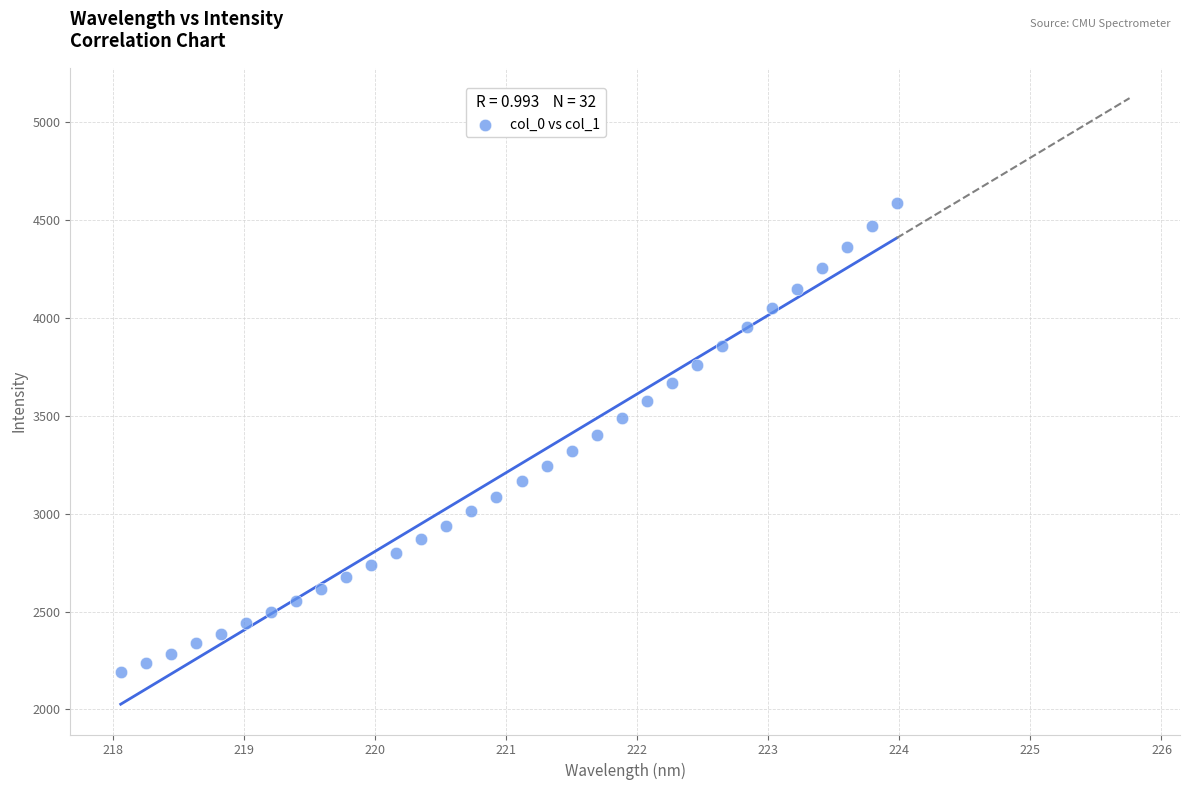

What is the range of Y values (max minus min)?

2397.6